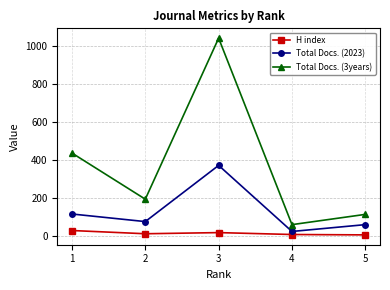

Which series has the largest range (max minus min)?

Total Docs. (3years)